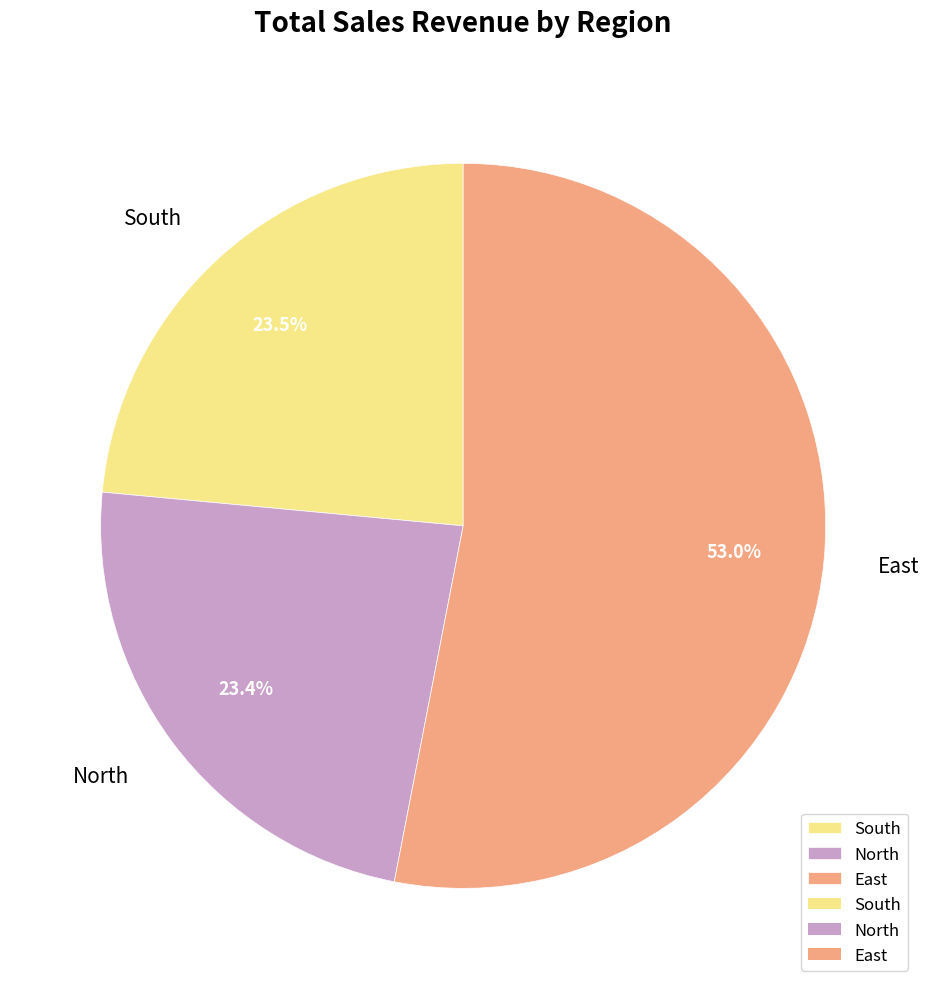

Approximately how many times larger is the value at South compared to North?

1.0